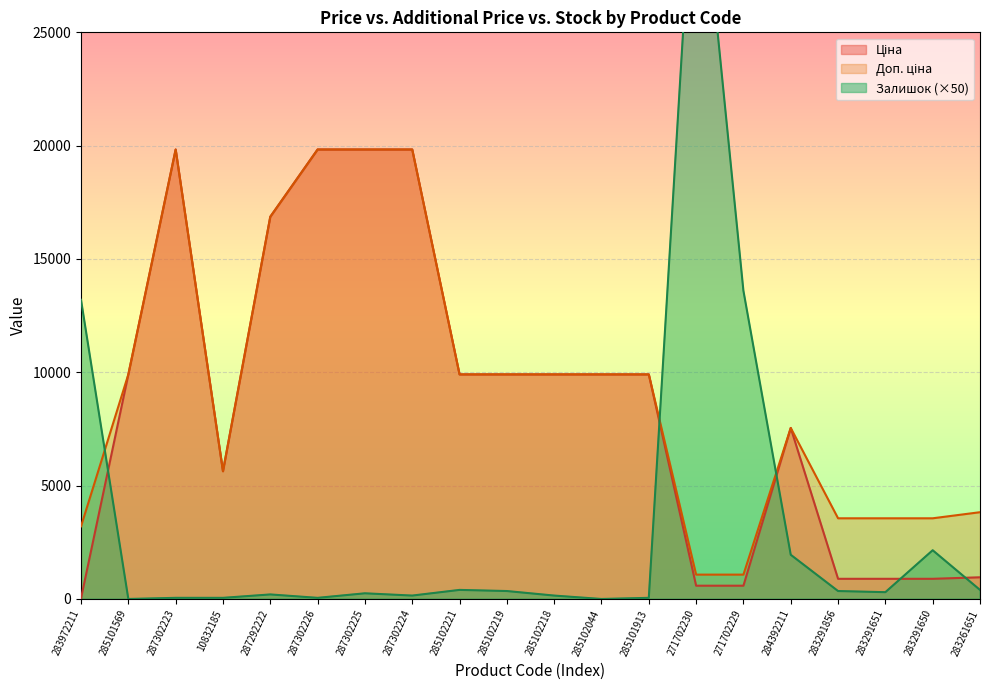

List the series in order of their peak value, lowest first.

Ціна, Доп. ціна, Залишок